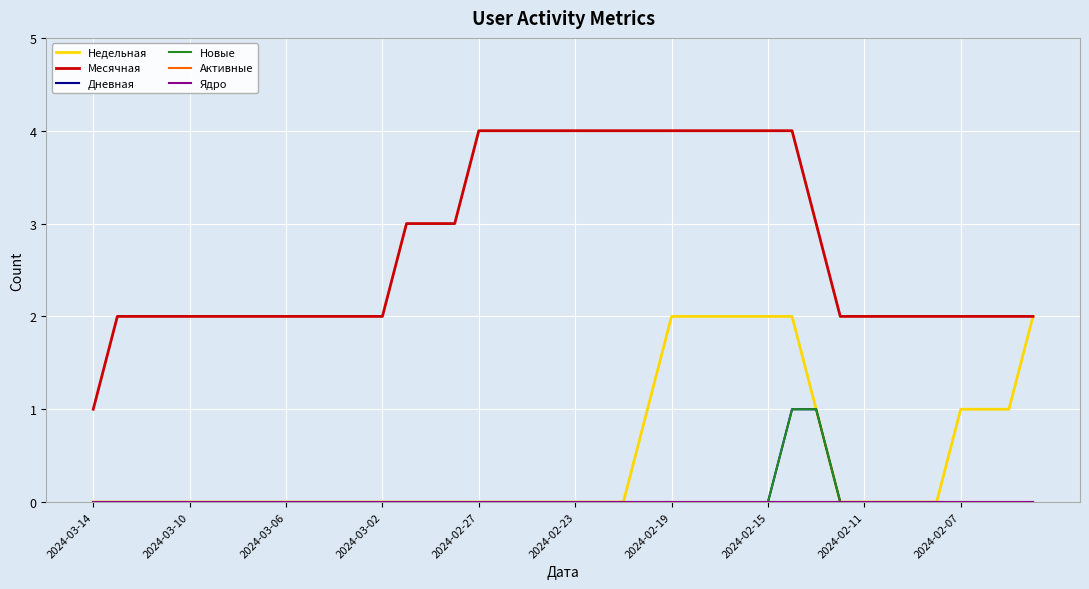

Does the chart display data point markers on the line(s)?

No